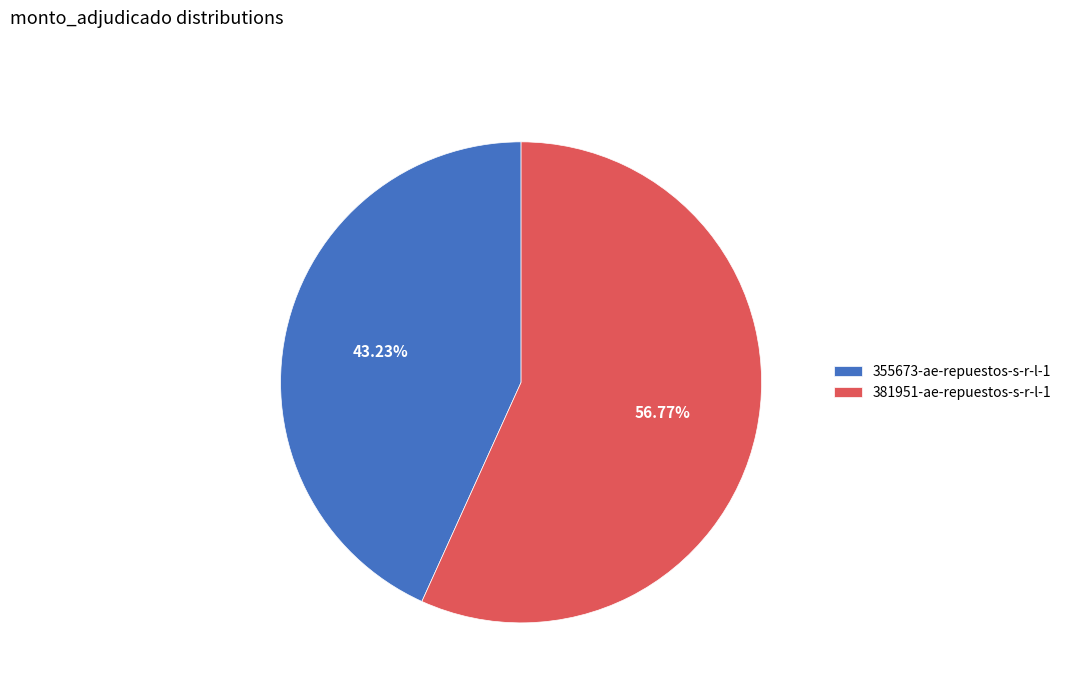

Which category has the biggest portion of the pie?

381951-ae-repuestos-s-r-l-1